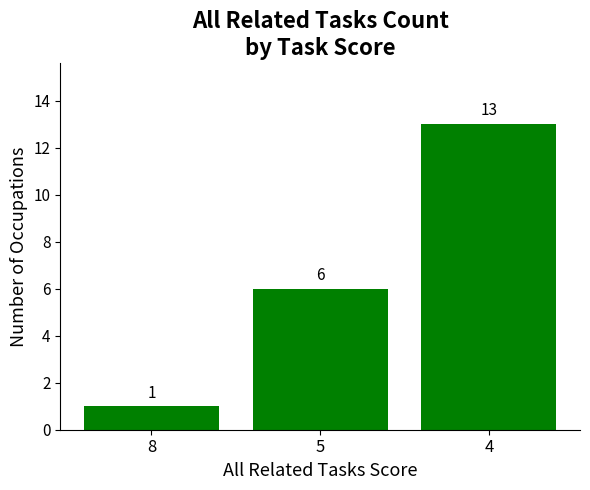

Which label corresponds to the smallest value in the chart?

8